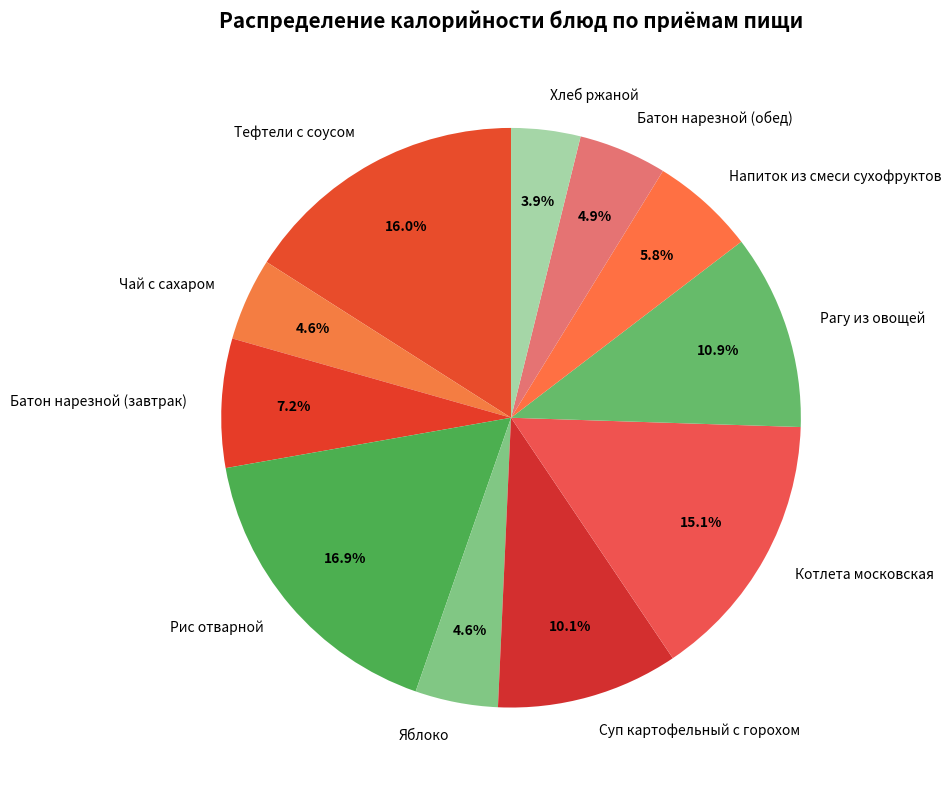

What is the smallest slice in the pie chart?

Хлеб ржаной